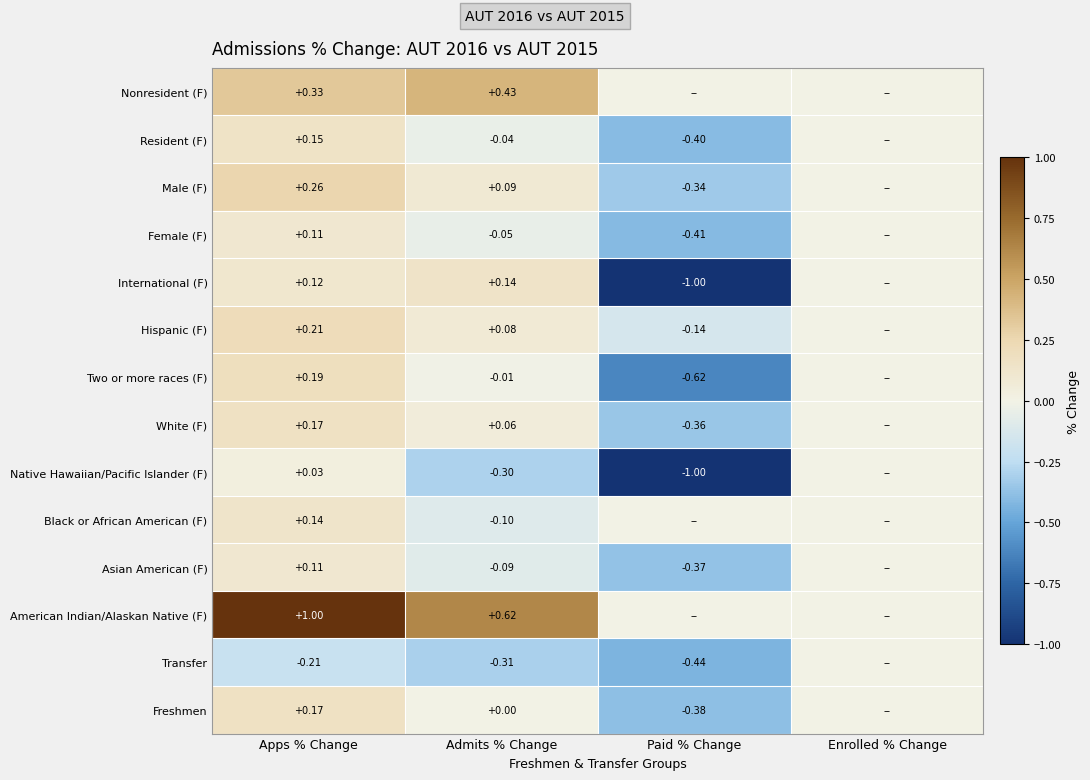

Which label corresponds to the largest value in the chart?

Apps % Change